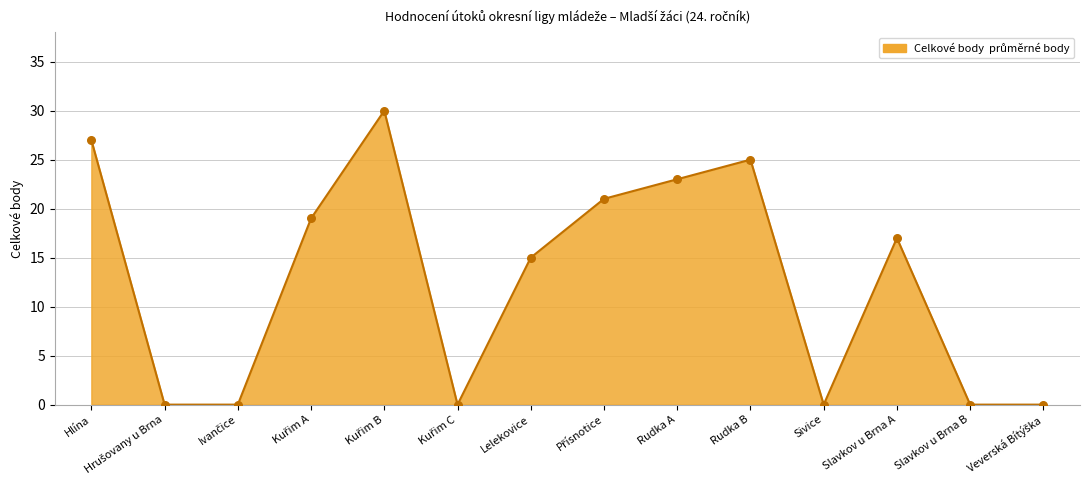

Between Slavkov u Brna B and Rudka A, which is larger?

Rudka A